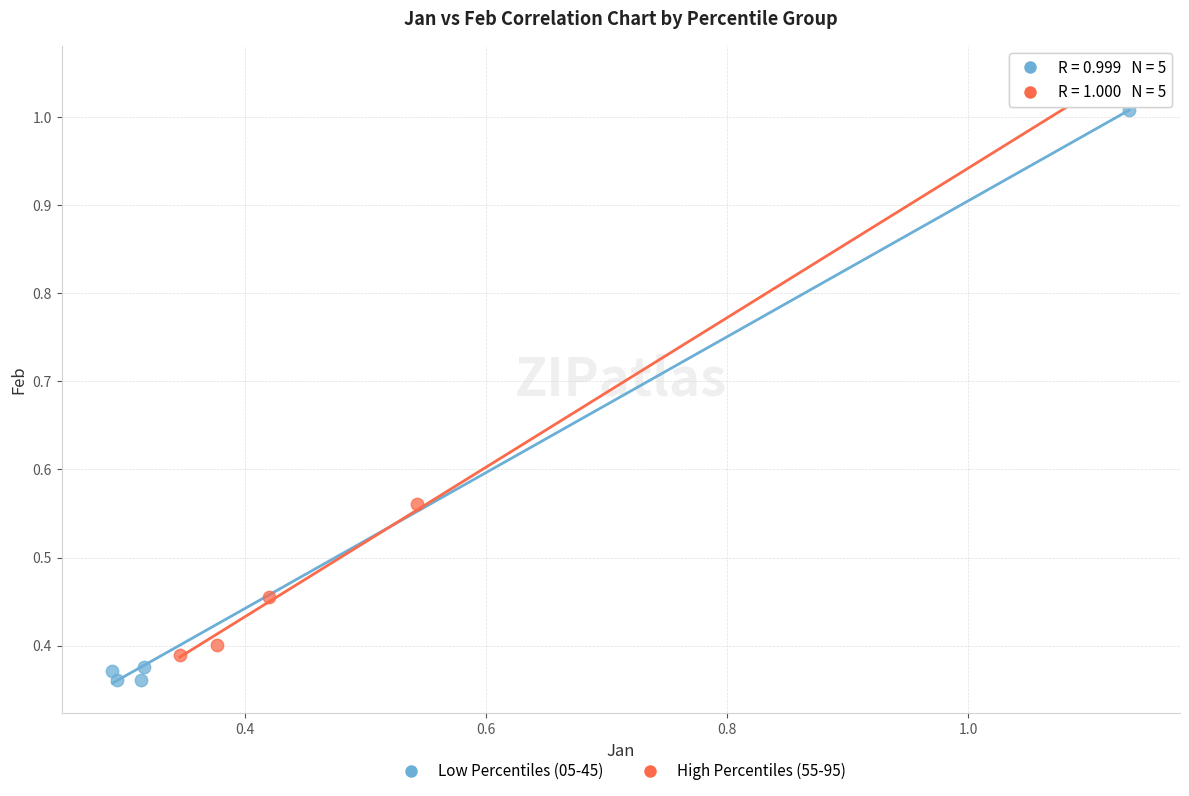

What are all the series names shown in the legend?

Low Percentiles (05-45), High Percentiles (55-95)